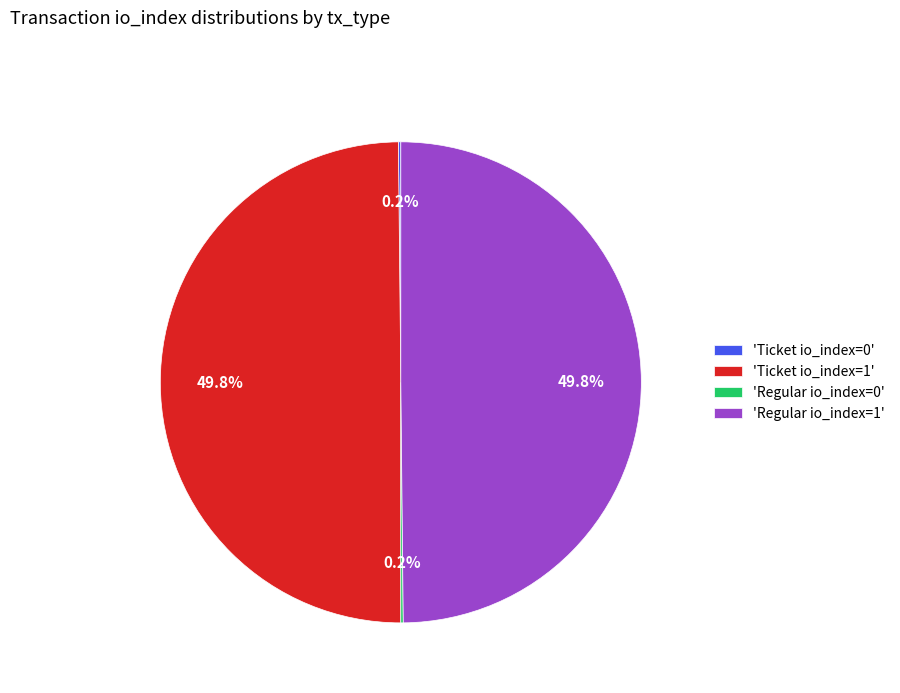

To the nearest percent, what is the difference between the largest and smallest slice percentages?

50%